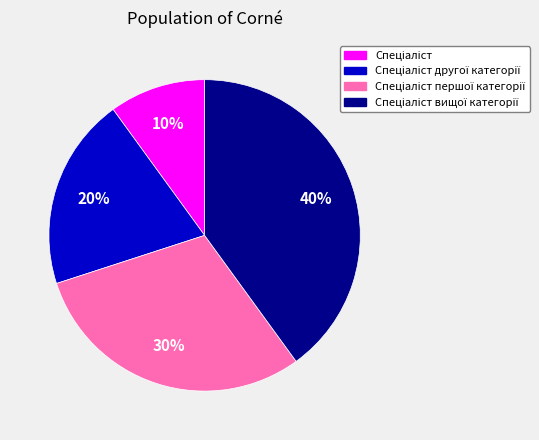

Is there a majority slice in this chart?

No